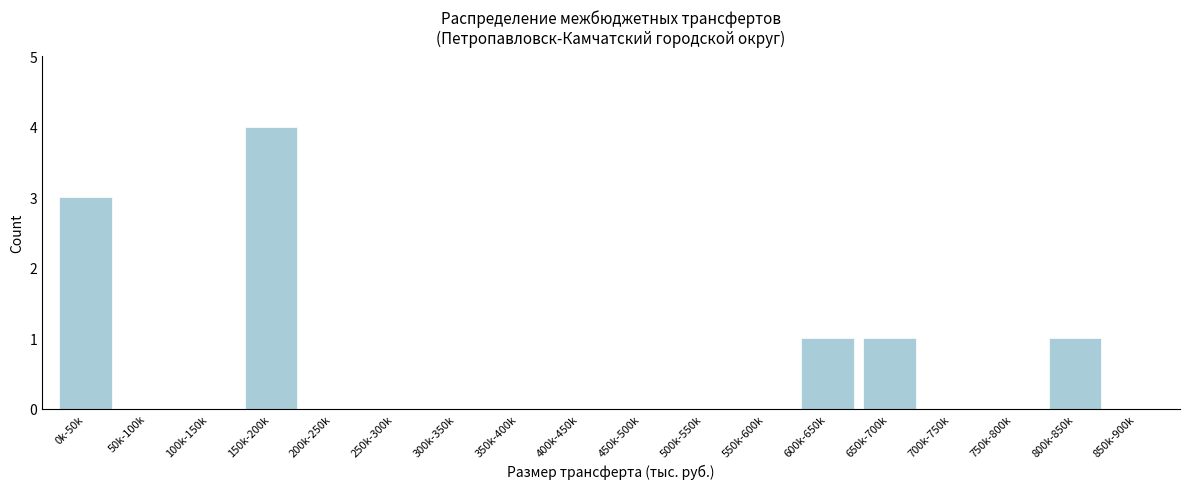

Reading left to right, transcribe all the data shown in this chart.

0k-50k=3	50k-100k=0	100k-150k=0	150k-200k=4	200k-250k=0	250k-300k=0	300k-350k=0	350k-400k=0	400k-450k=0	450k-500k=0	500k-550k=0	550k-600k=0	600k-650k=1	650k-700k=1	700k-750k=0	750k-800k=0	800k-850k=1	850k-900k=0